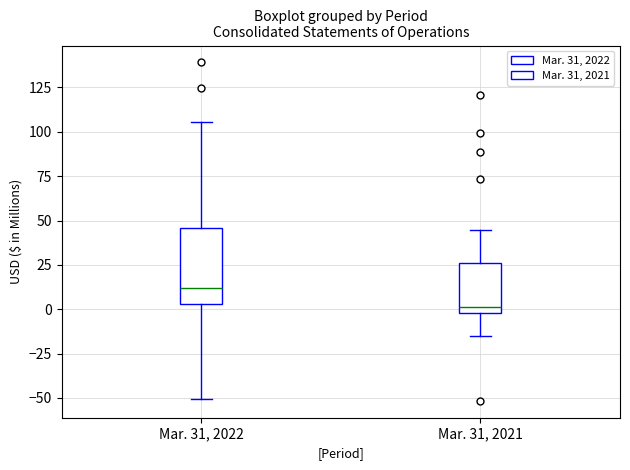

Reading left to right, read every box against the y-axis: the position of its median line, the range the box covers, and the ends of its whiskers. The values are not printed on the chart, so give them approximately, as read against the axis.

Mar. 31, 2022: median 10, box 5 to 45, whiskers -50 to 105
Mar. 31, 2021: median 0 (just above the box's lower edge), box 0 to 25, whiskers -15 to 45